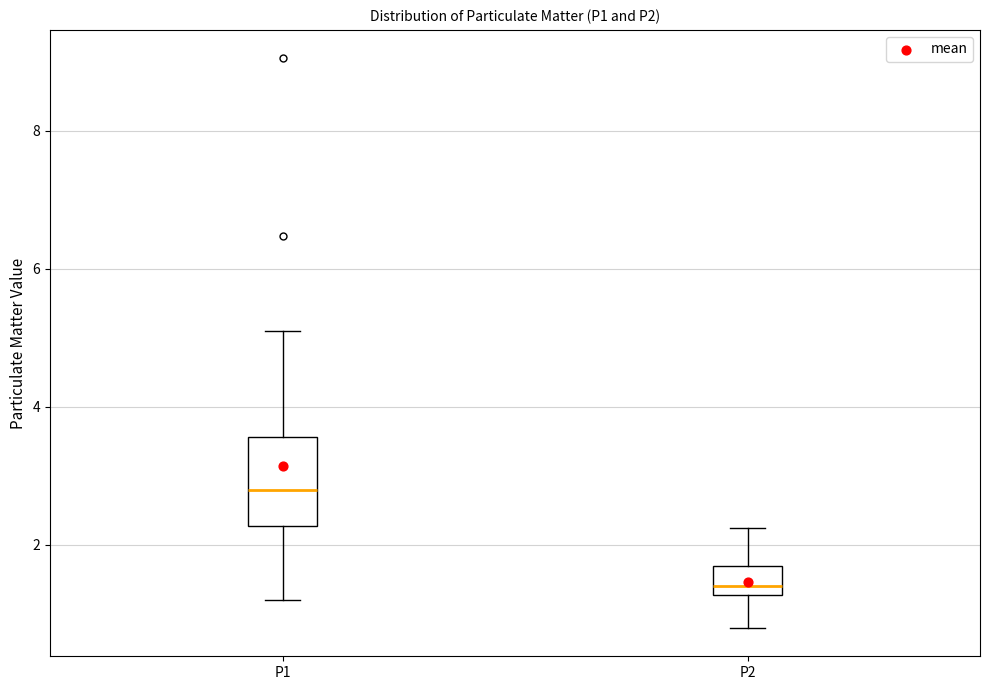

Where is the upper edge of the box for P1 on the y-axis? The values are not printed on the chart, so give them approximately, as read against the axis.

3.6